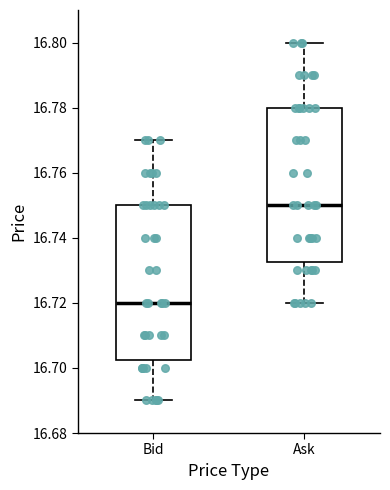

Reading left to right, read every box against the y-axis: the position of its median line, the range the box covers, and the ends of its whiskers. The values are not printed on the chart, so give them approximately, as read against the axis.

Bid: median 16.720, box 16.702 to 16.750, whiskers 16.690 to 16.770
Ask: median 16.750, box 16.732 to 16.780, whiskers 16.720 to 16.800